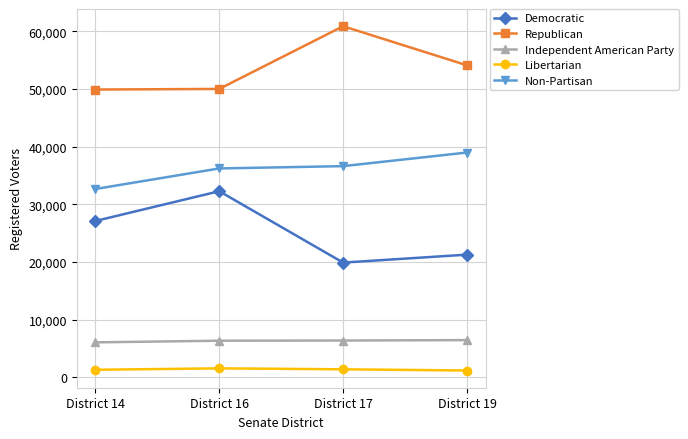

In Republican, how many points are higher than both neighbors (excluding endpoints)?

1